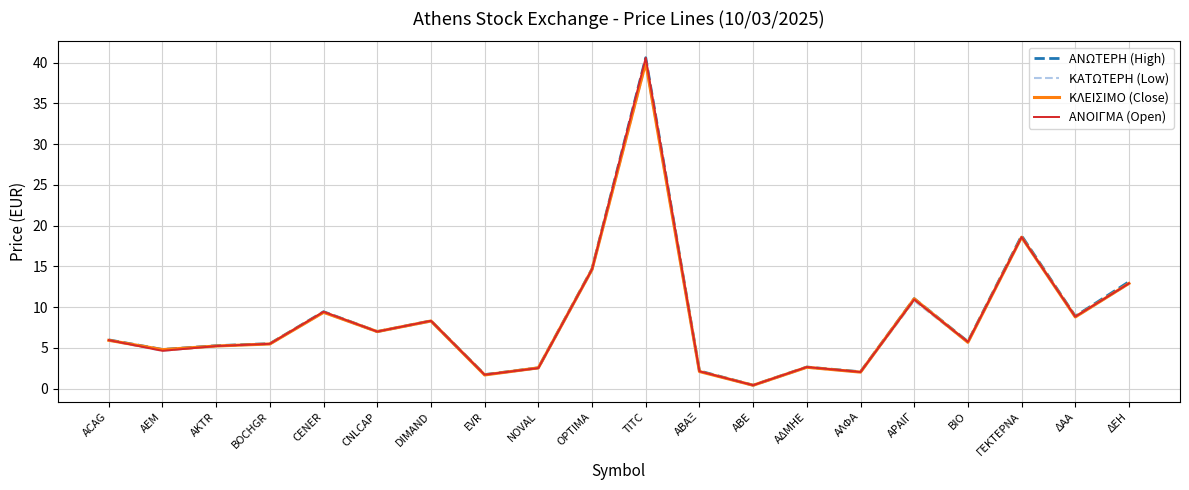

Is the value of ΚΛΕΙΣΙΜΟ (Close) at ACAG greater than the value of ΑΝΟΙΓΜΑ (Open) at EVR?

Yes